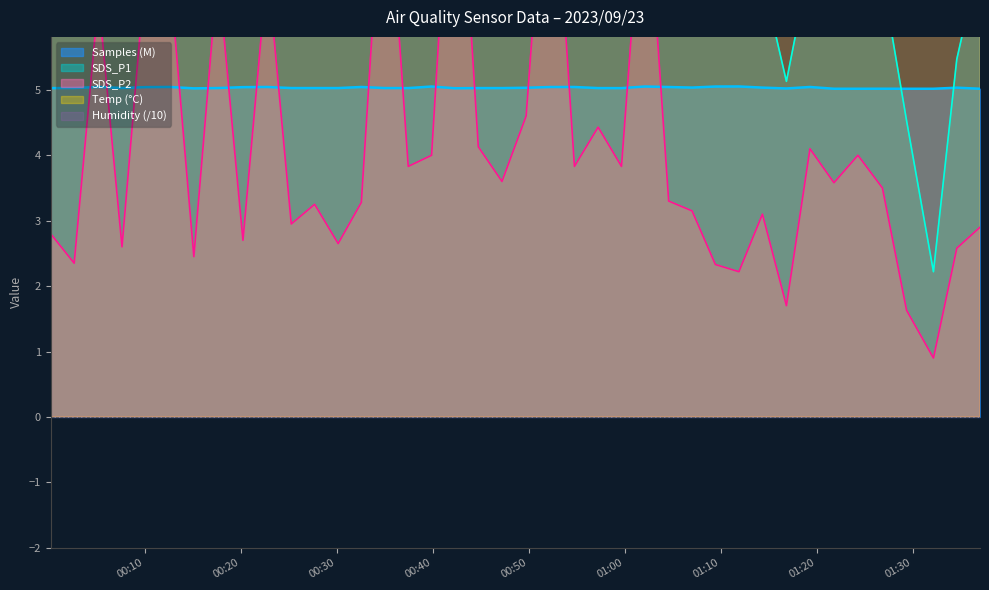

What is the minimum value for Samples (M)?

5.0